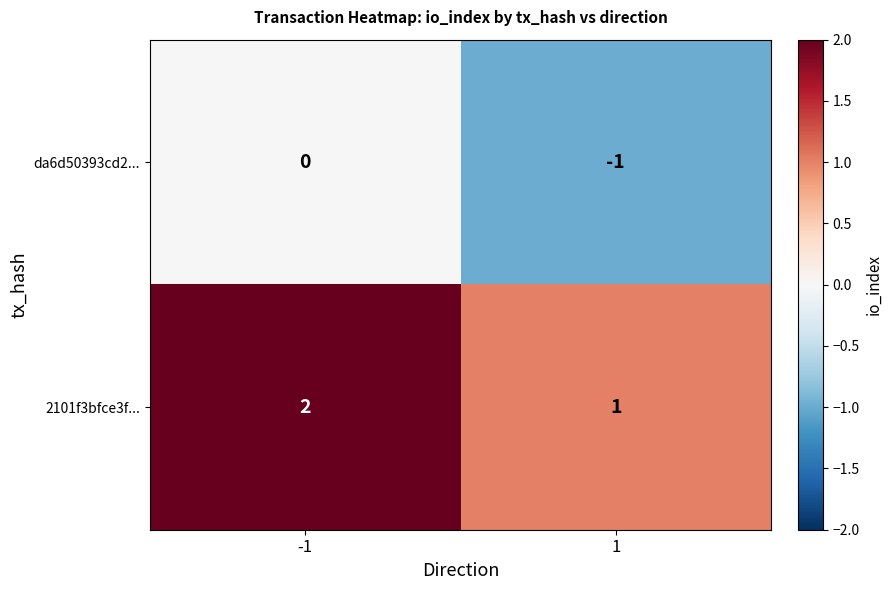

Reading left to right, transcribe all the data shown in this chart.

da6d50393cd2...: -1=0	1=-1
2101f3bfce3f...: -1=2	1=1